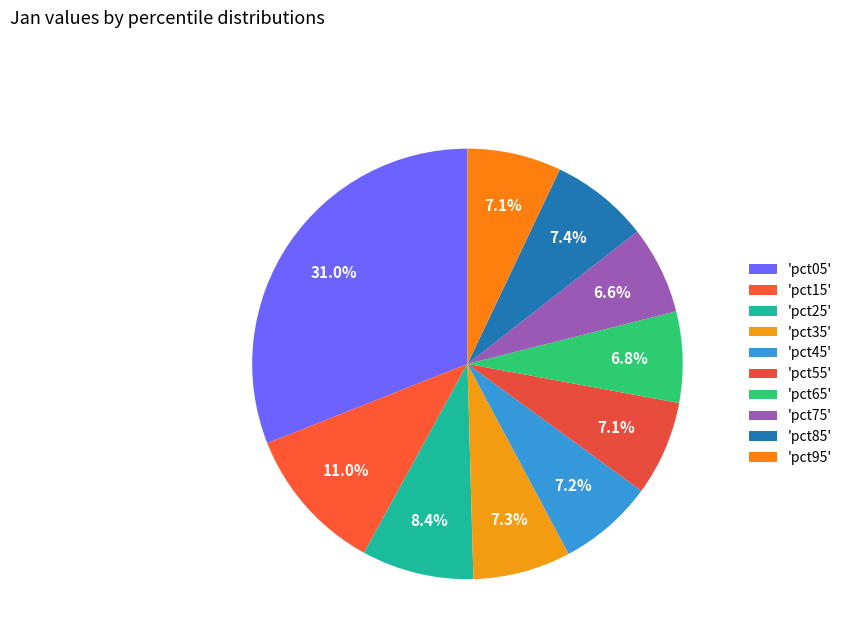

How many segments does this pie chart have?

10